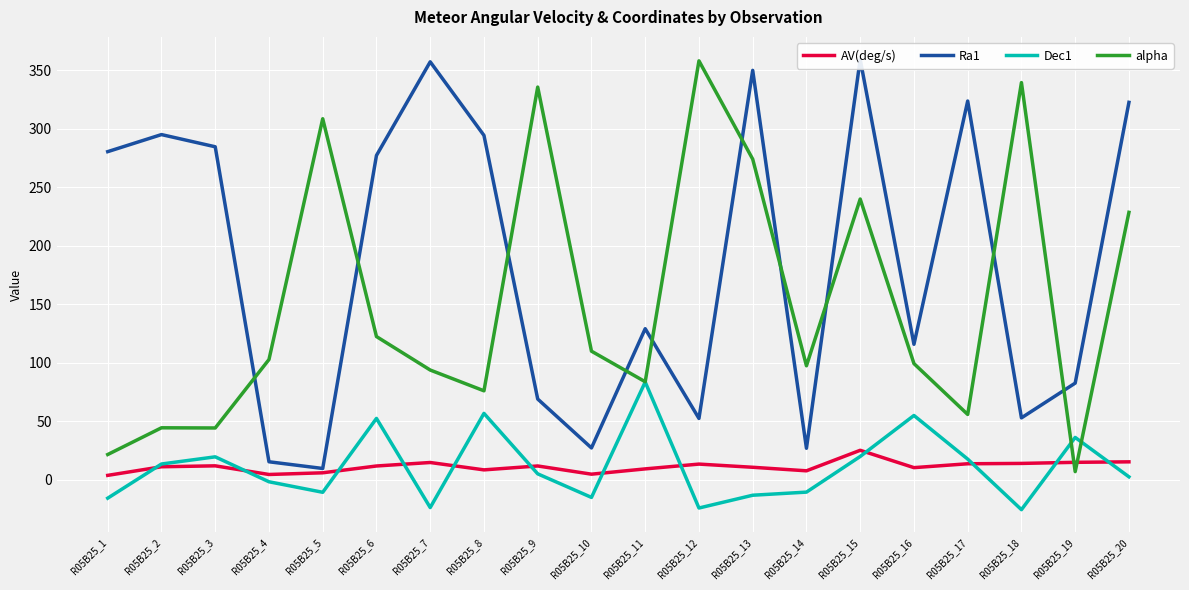

Where is the first local minimum for alpha?

R05B25_3